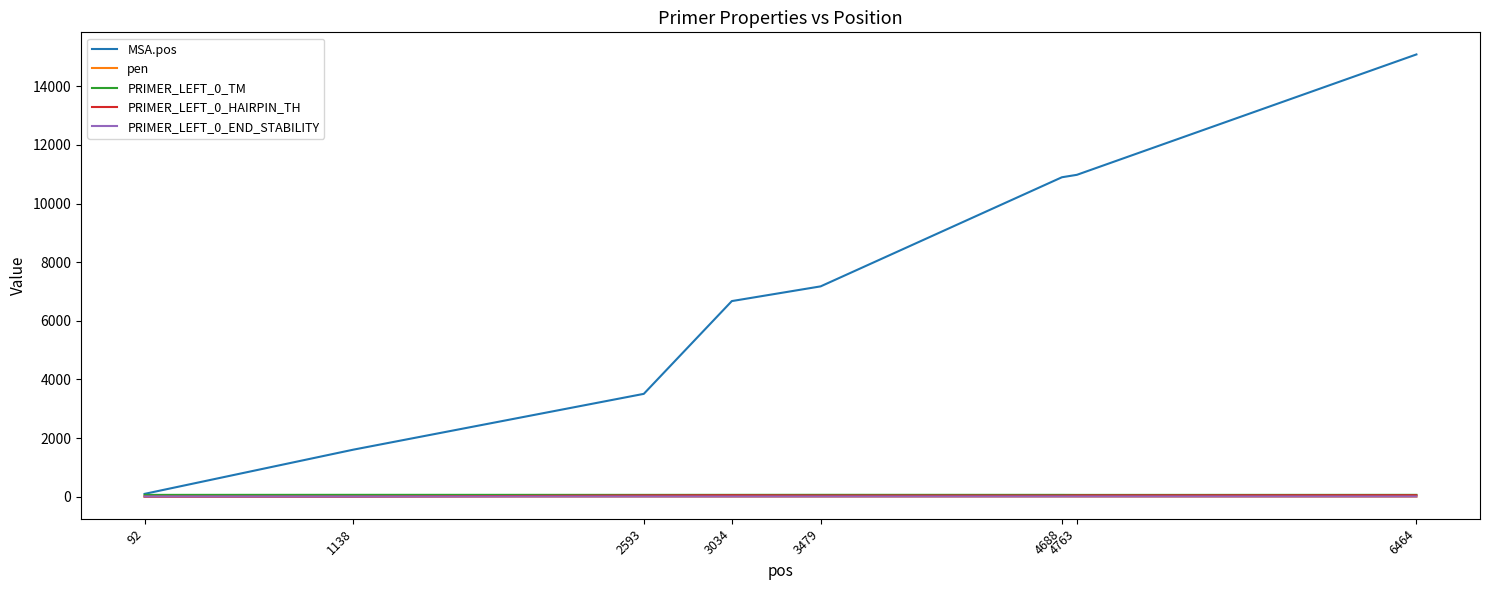

Which series has the largest total across all categories?

MSA.pos